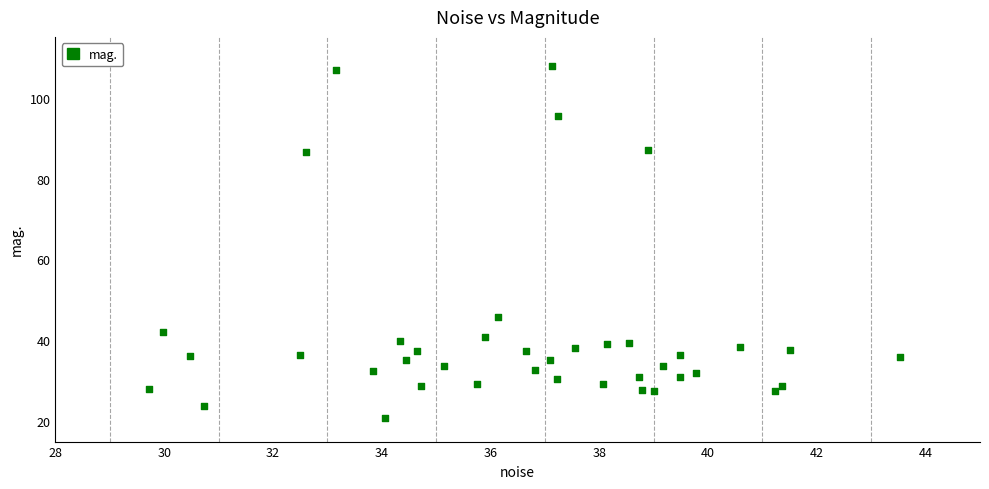

What is the range of Y values (max minus min)?

86.9